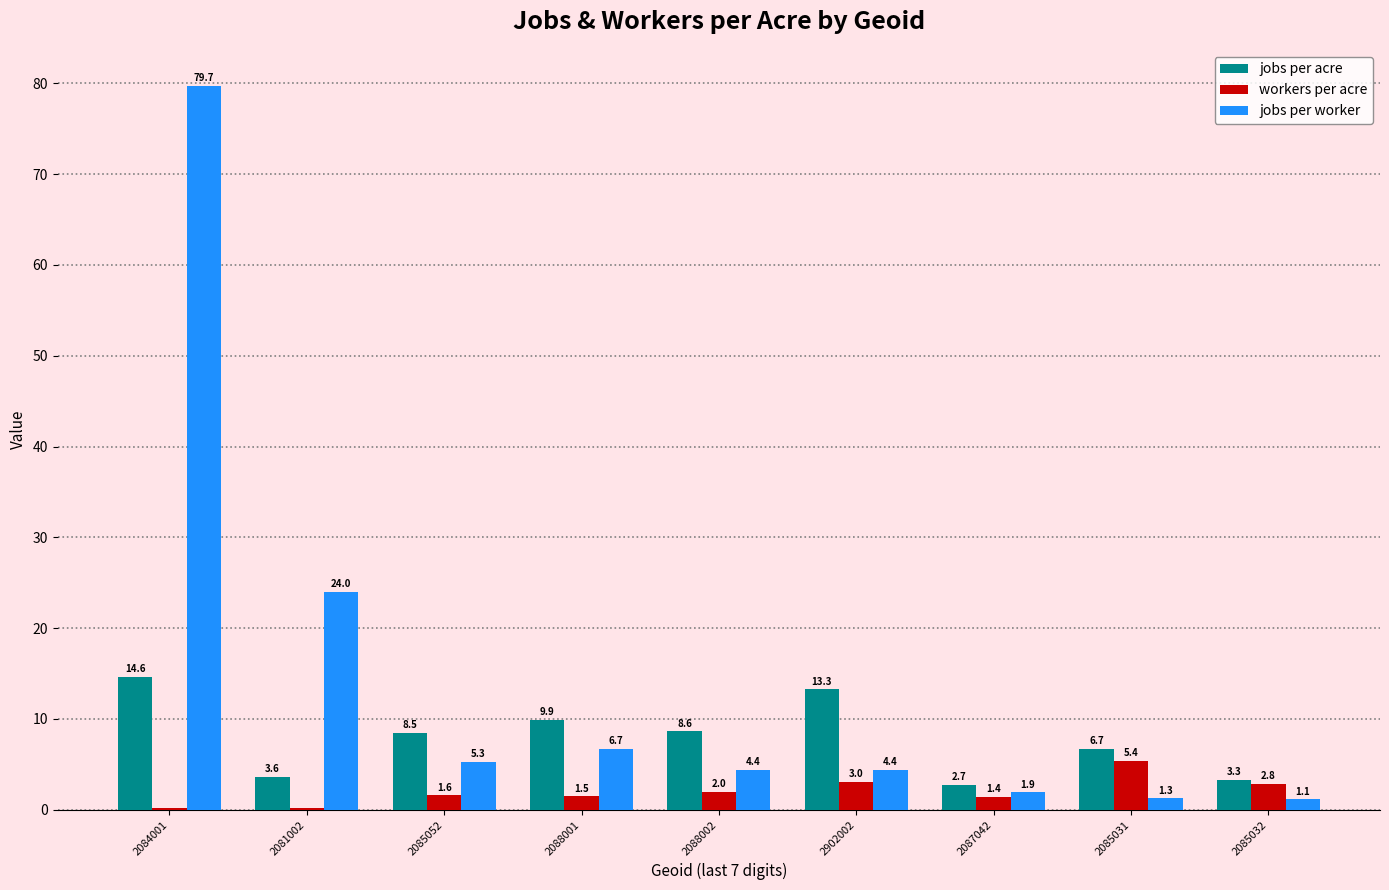

Where does the jobs per worker series first go above 4?

2084001